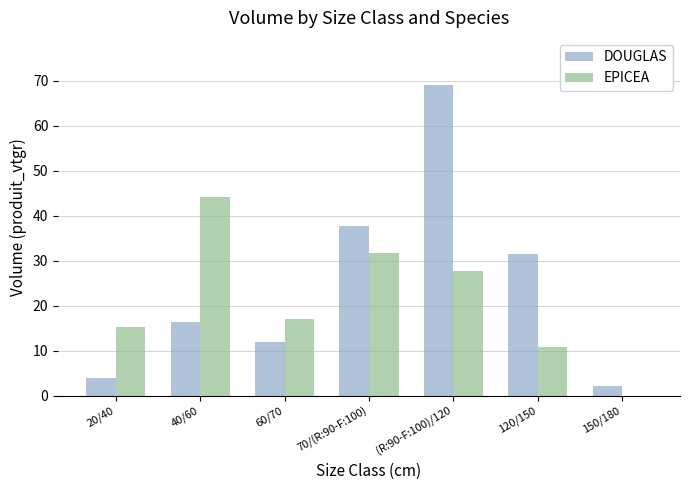

Where is EPICEA nearest to the value 22?

60/70